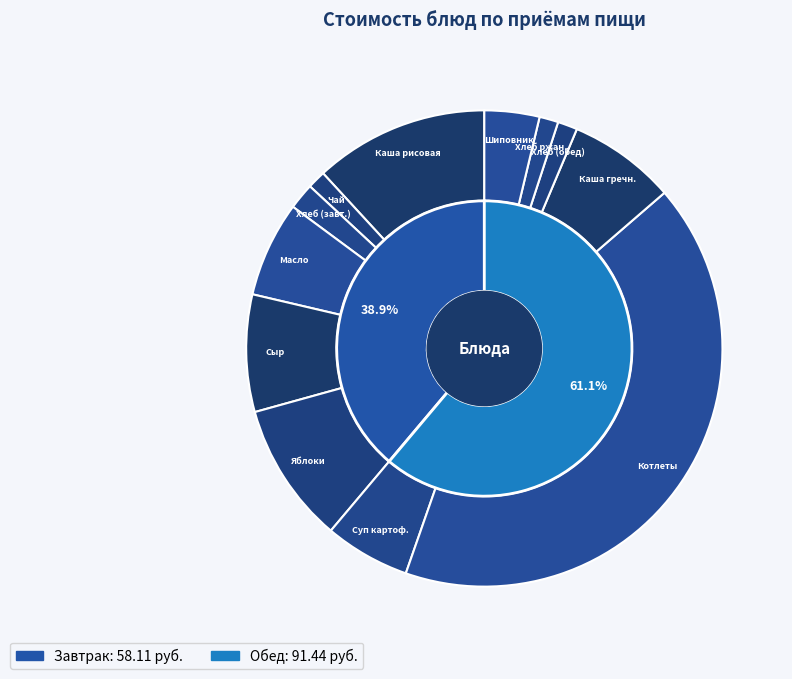

How much of the chart is everything except Суп картофельный с макаронными изделиями?

94.2%